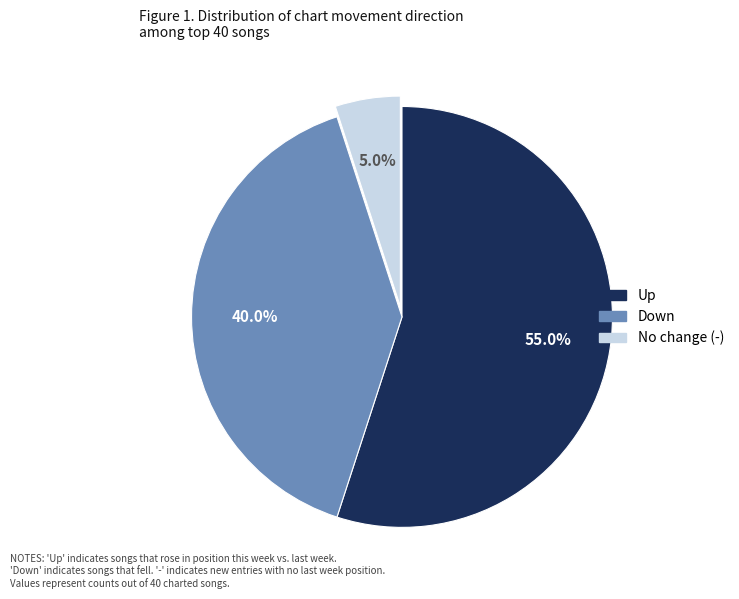

Is there any slice that represents more than half of the pie?

Yes